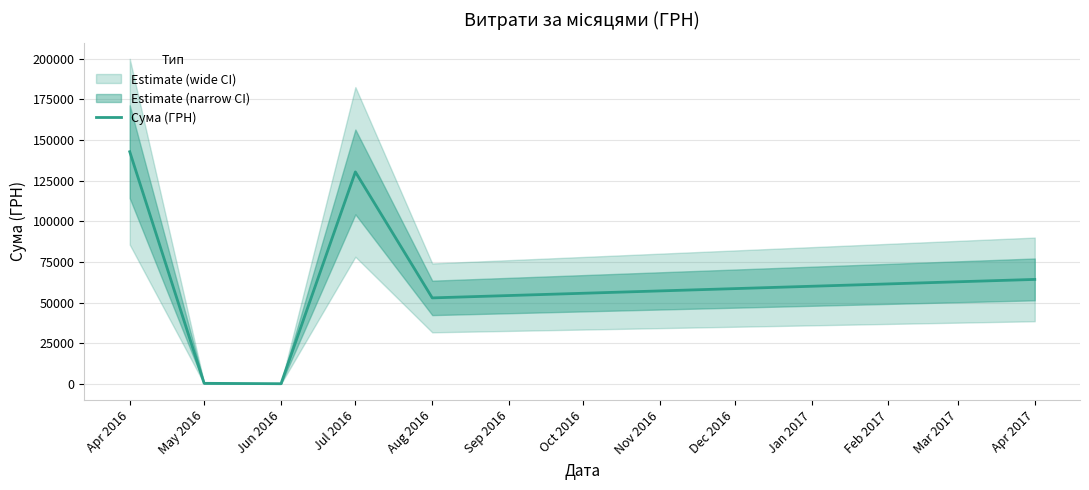

Which category has the highest value in the Сума (ГРН) series?

Apr 2016